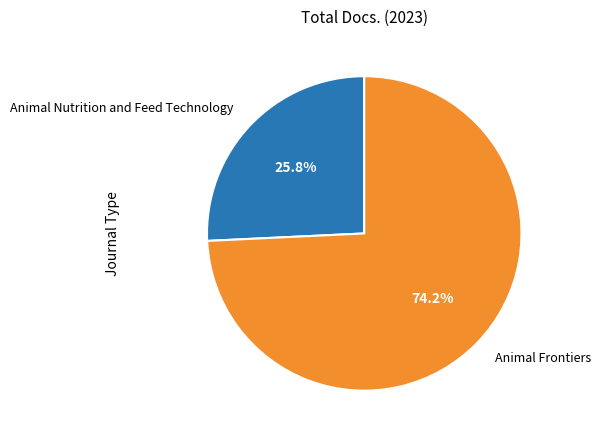

Is there a majority slice in this chart?

Yes